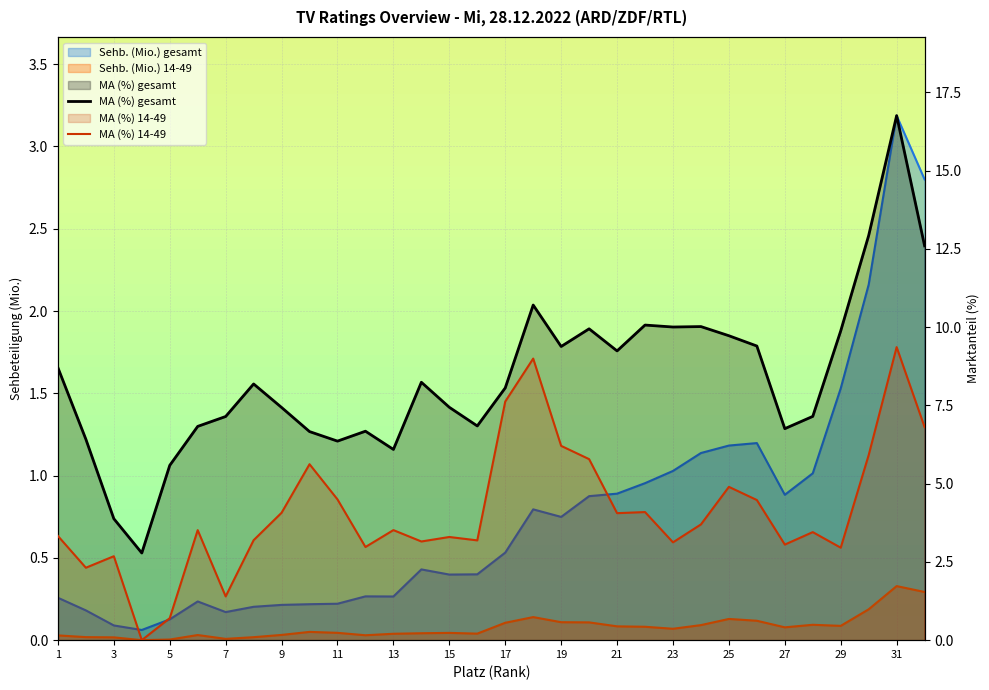

How many lines are shown in the chart?

2